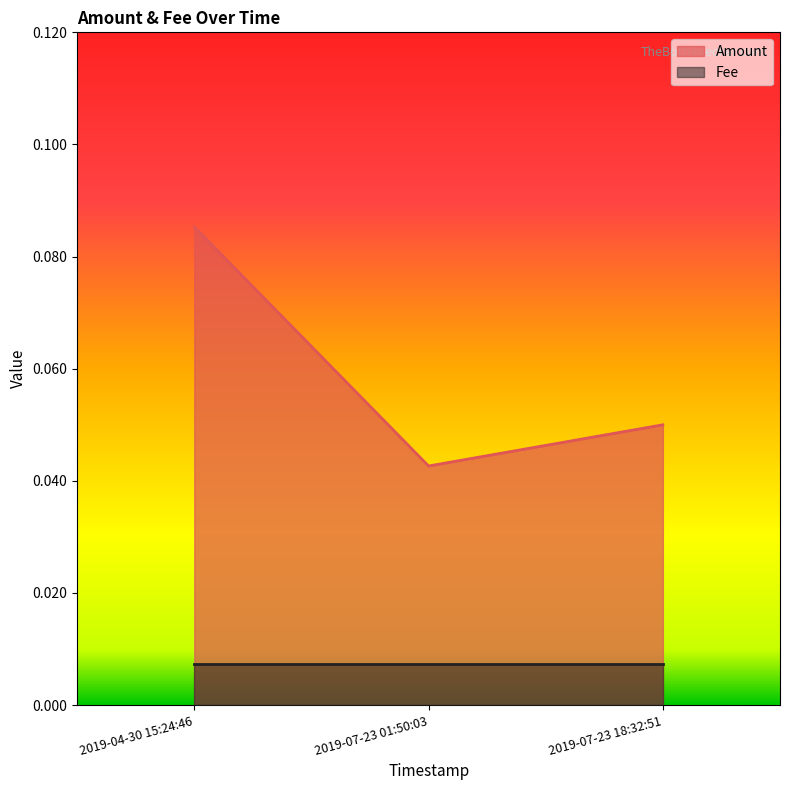

The value at 2019-04-30 15:24:46 is 0.1. True or false?

False